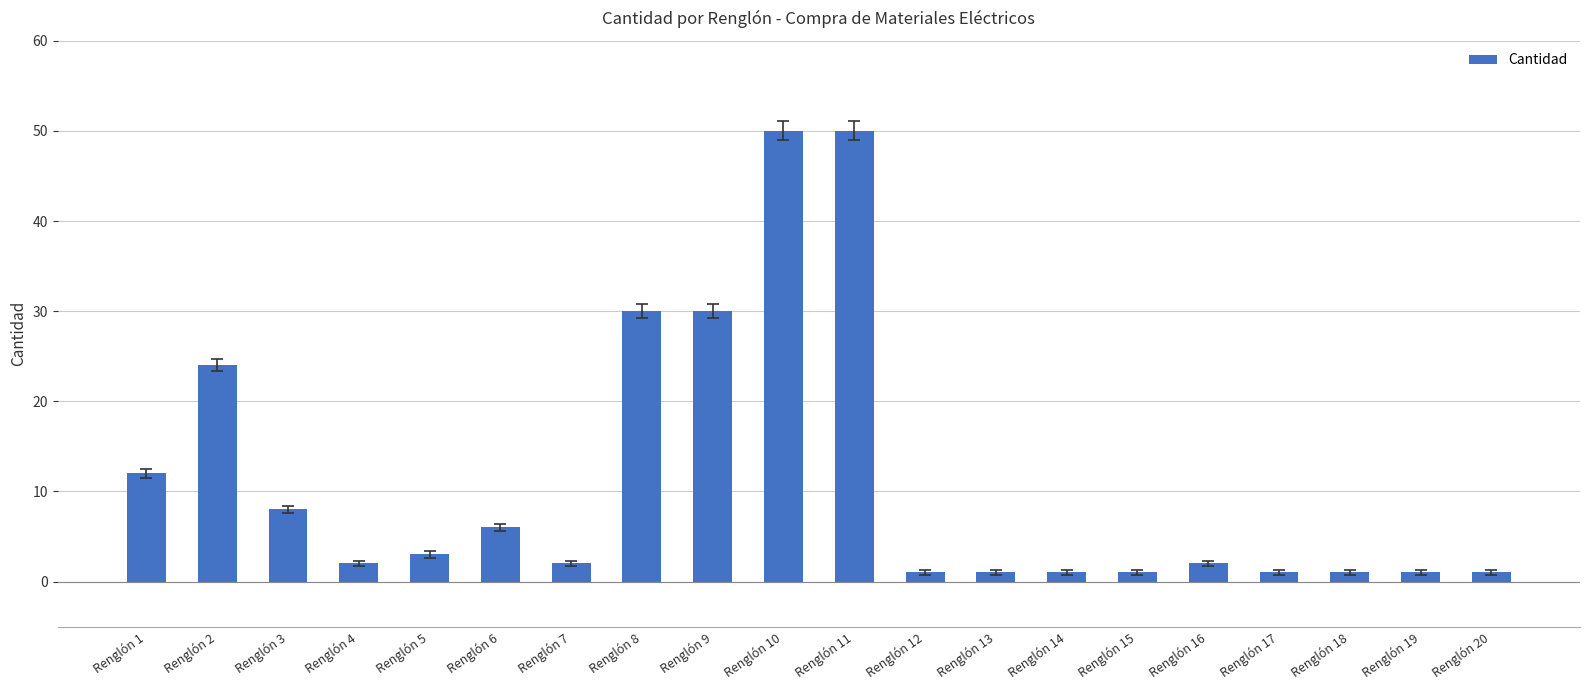

True or false: the data shows 5 at Renglón 3.

False